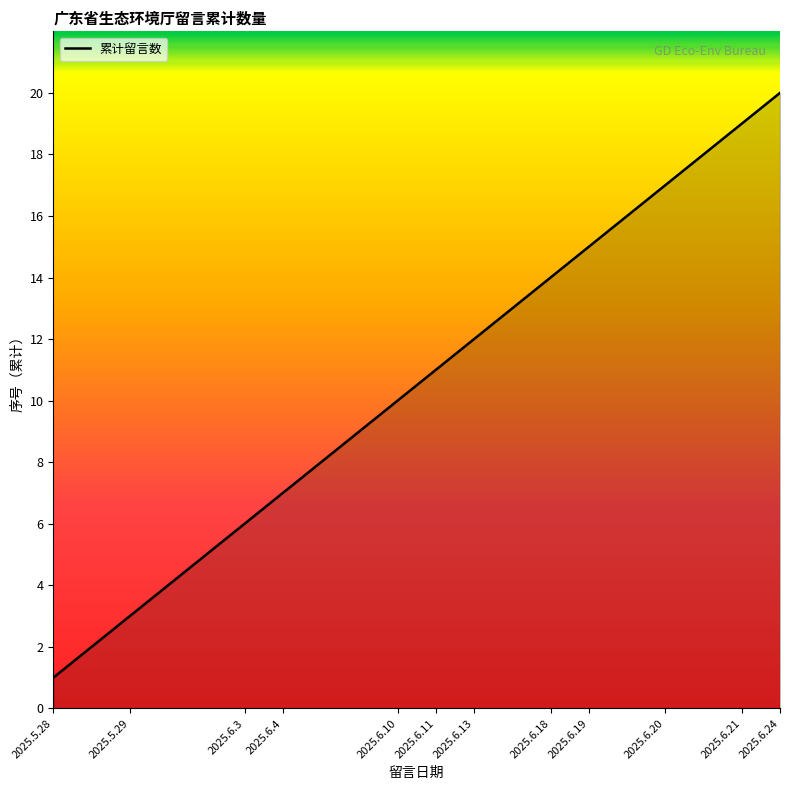

What is the difference between the maximum and minimum values?

19